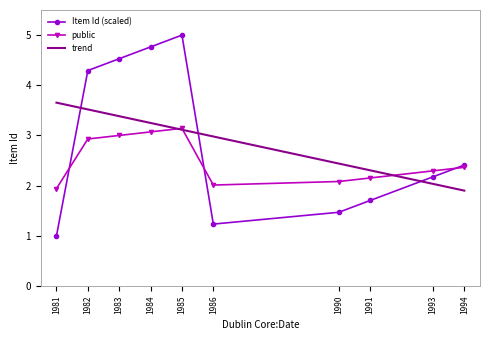

How many series are shown in this chart?

3